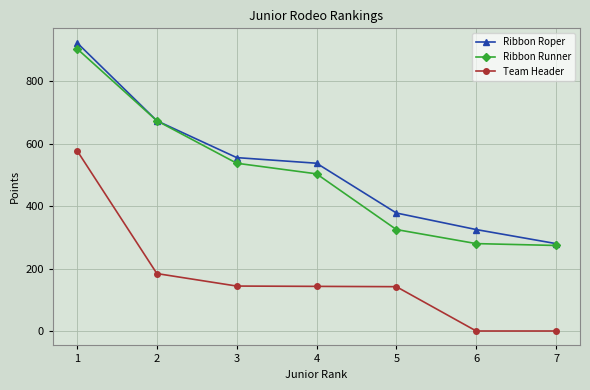

True or false: Team Header has more than 1 interior local peaks.

False